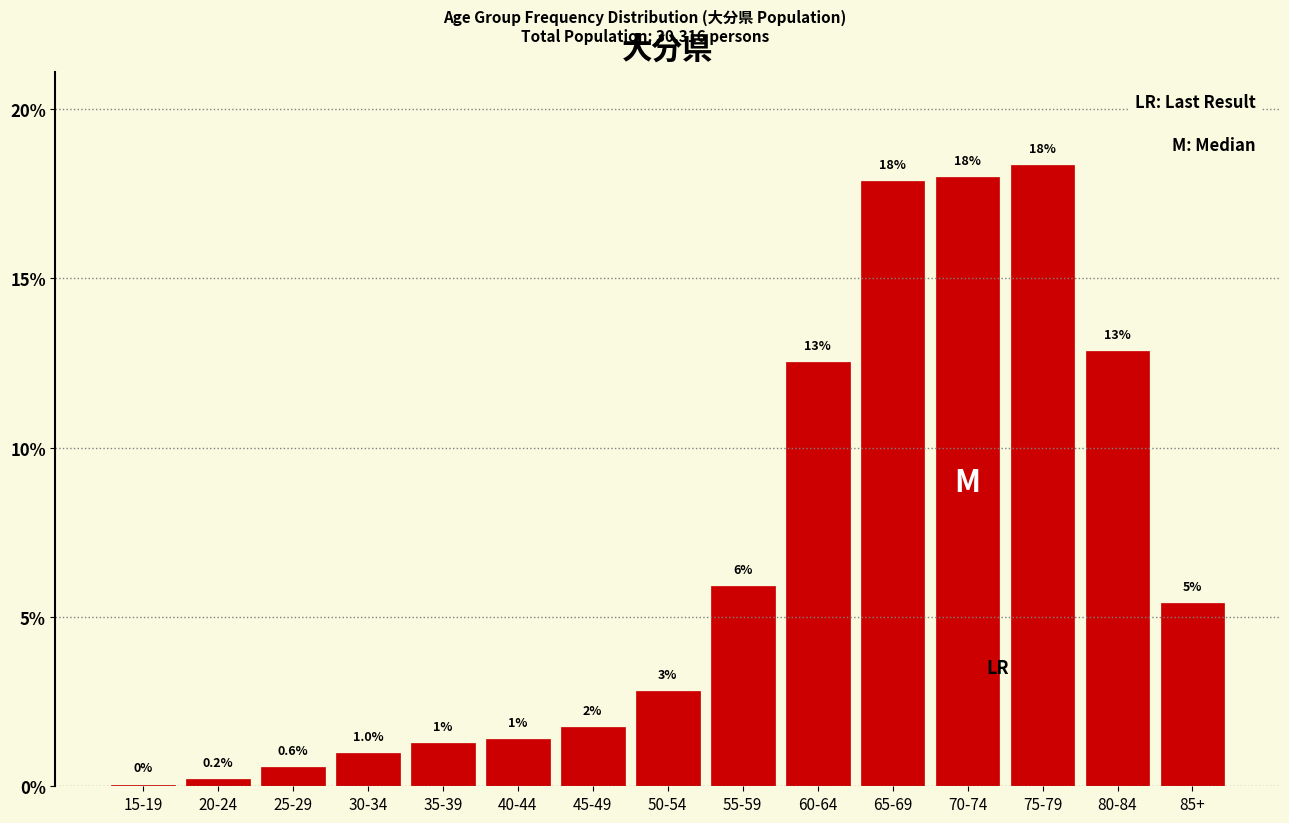

Where is the data nearest to the value 9?

55-59